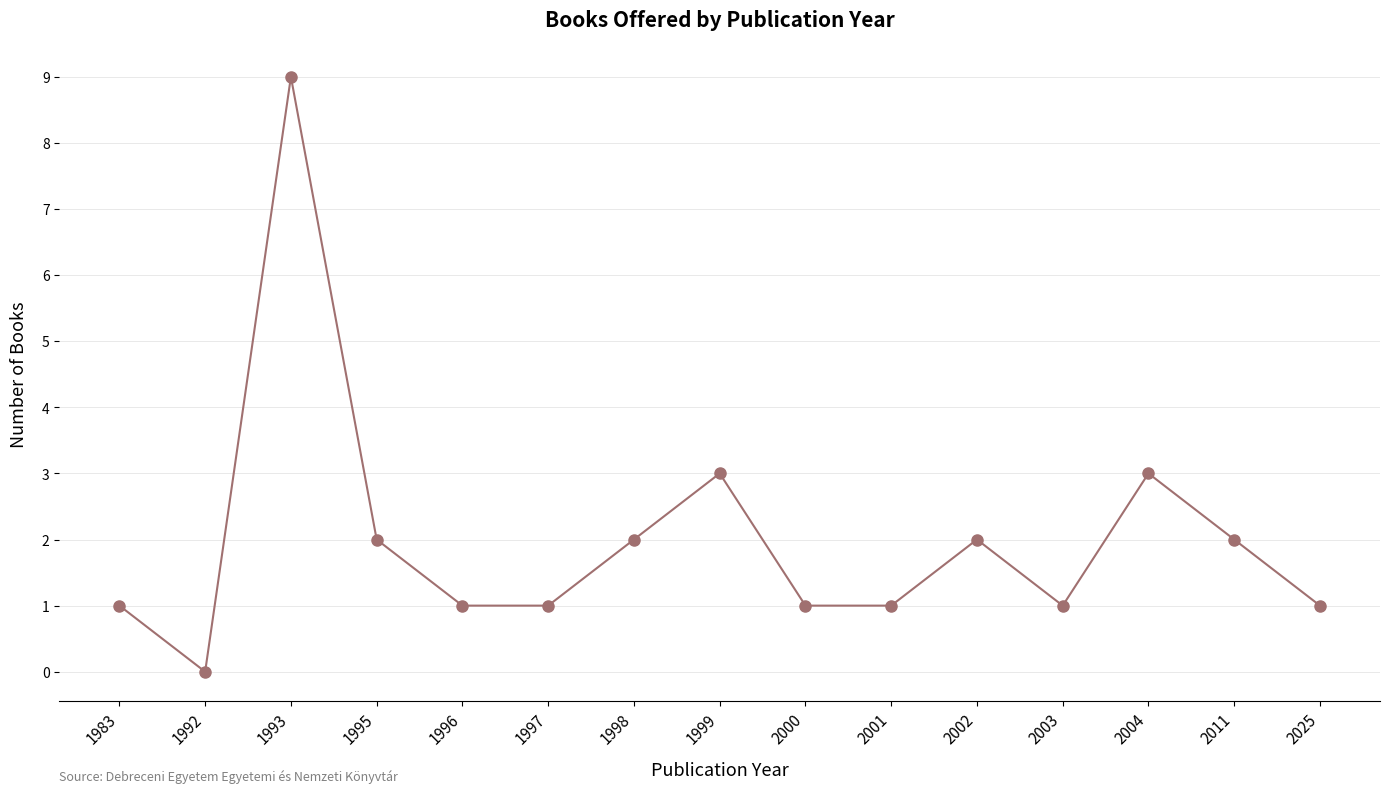

How many positive values are there?

14